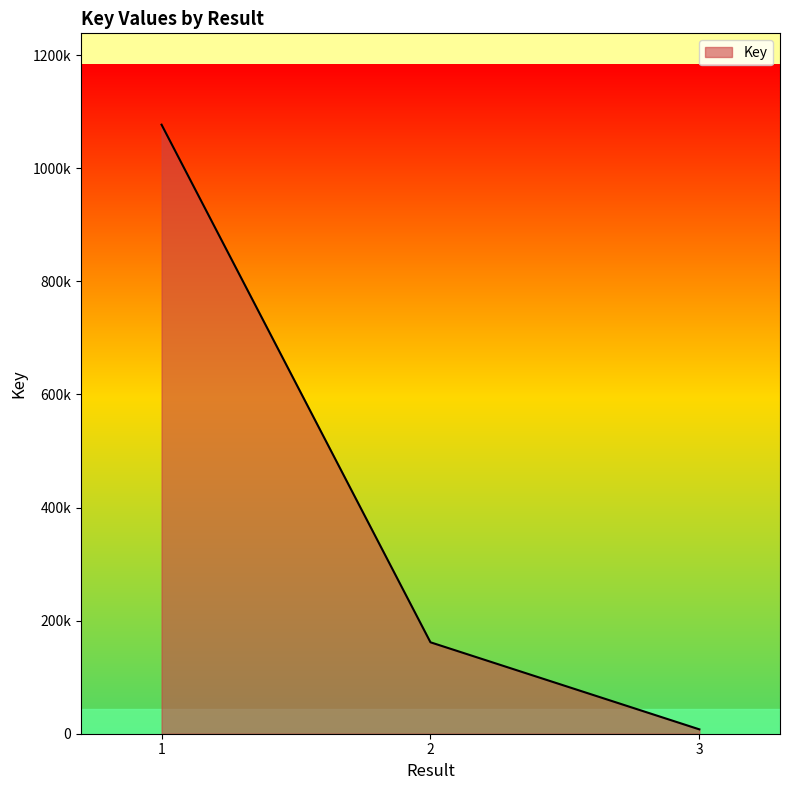

Is this an area chart (filled region under the line)?

Yes